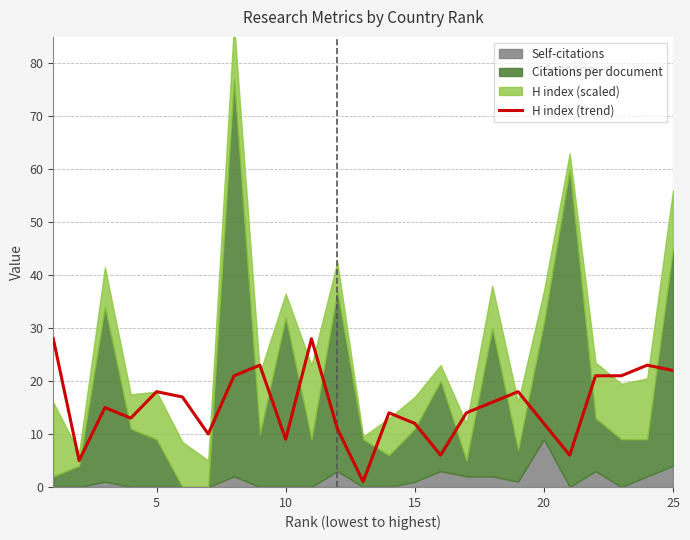

Count the number of values greater than 15.

12